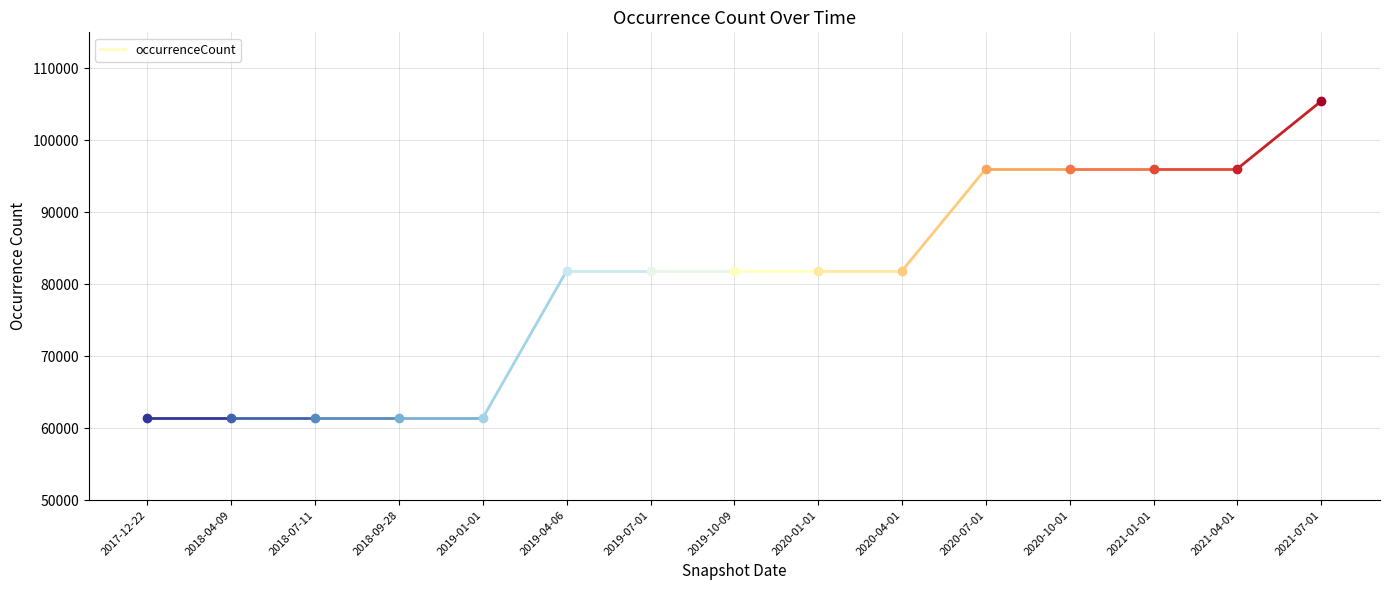

What is the difference between the values at 2021-01-01 and 2018-09-28?

34619